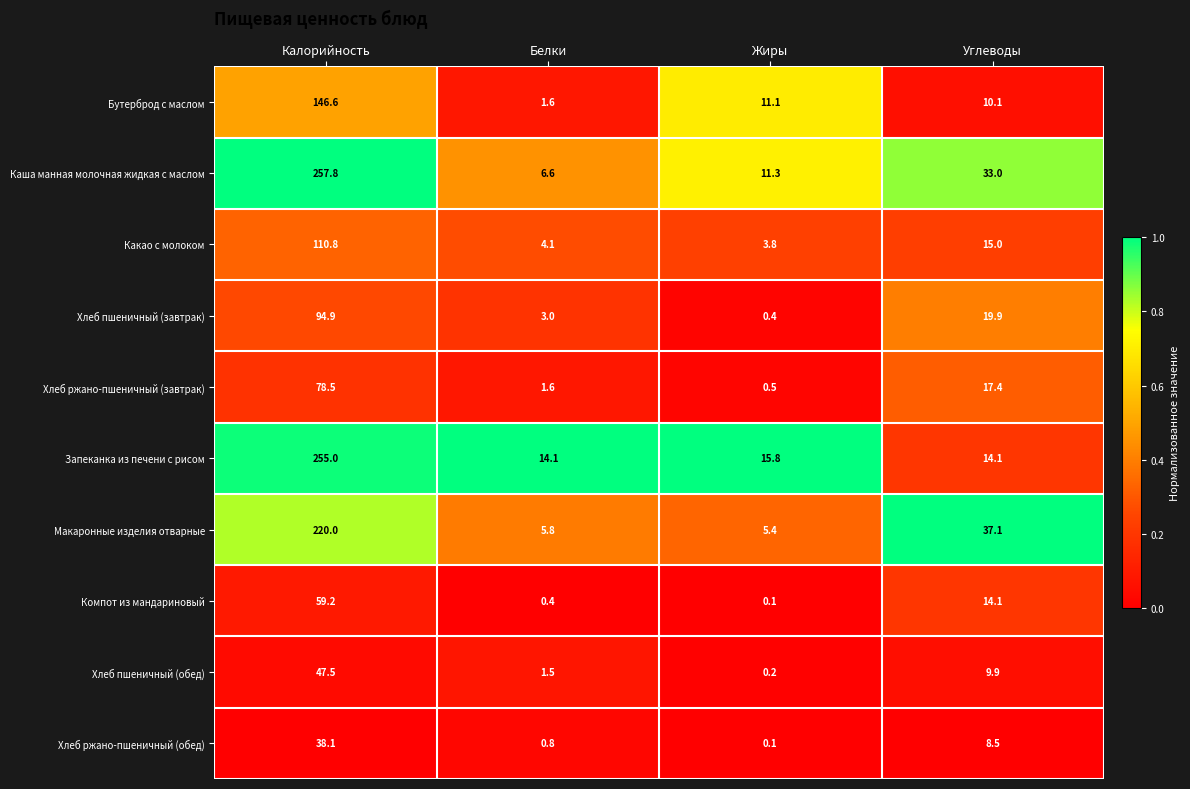

List the series in order of their peak value, lowest first.

Хлеб ржано-пшеничный (обед), Хлеб пшеничный (обед), Компот из мандариновый, Хлеб ржано-пшеничный (завтрак), Хлеб пшеничный (завтрак), Какао с молоком, Бутерброд с маслом, Макаронные изделия отварные, Запеканка из печени с рисом, Каша манная молочная жидкая с маслом